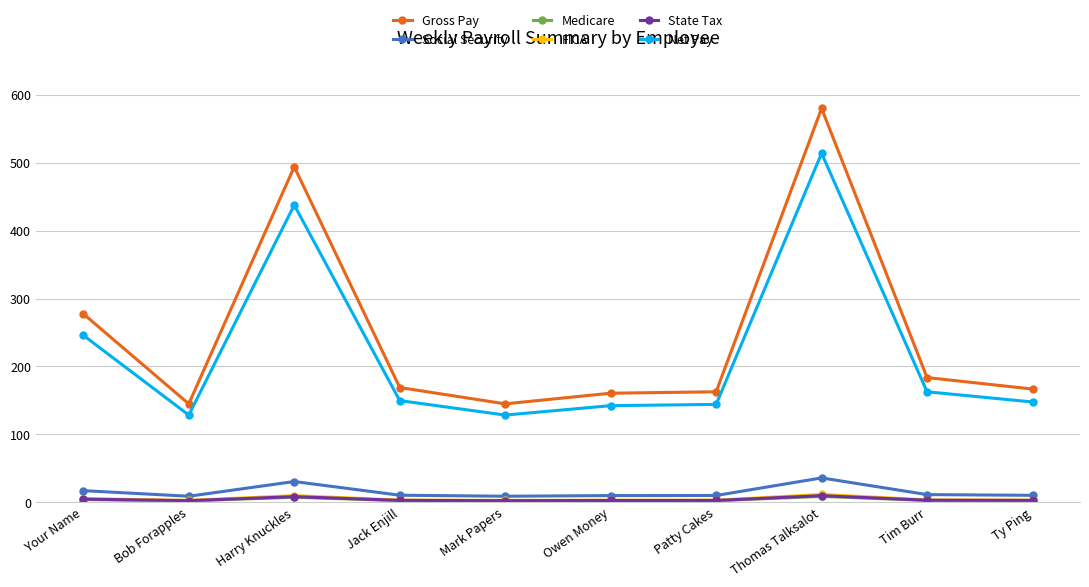

What is the sum of all State Tax values?

42.2